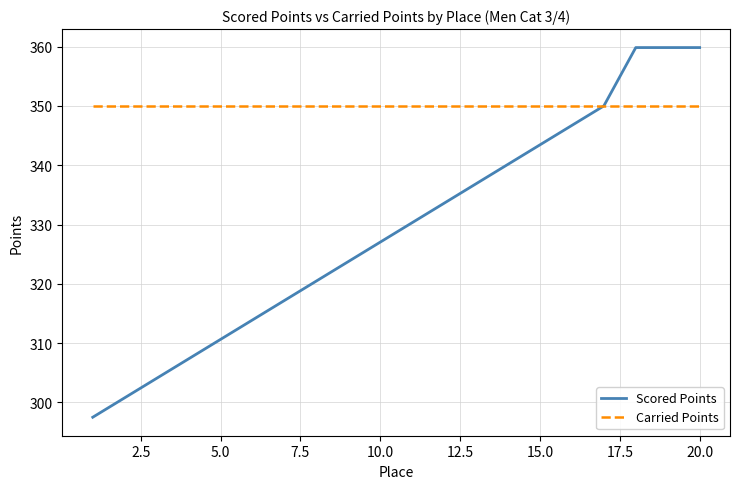

Rank the series by their maximum value, from highest to lowest.

Scored Points, Carried Points